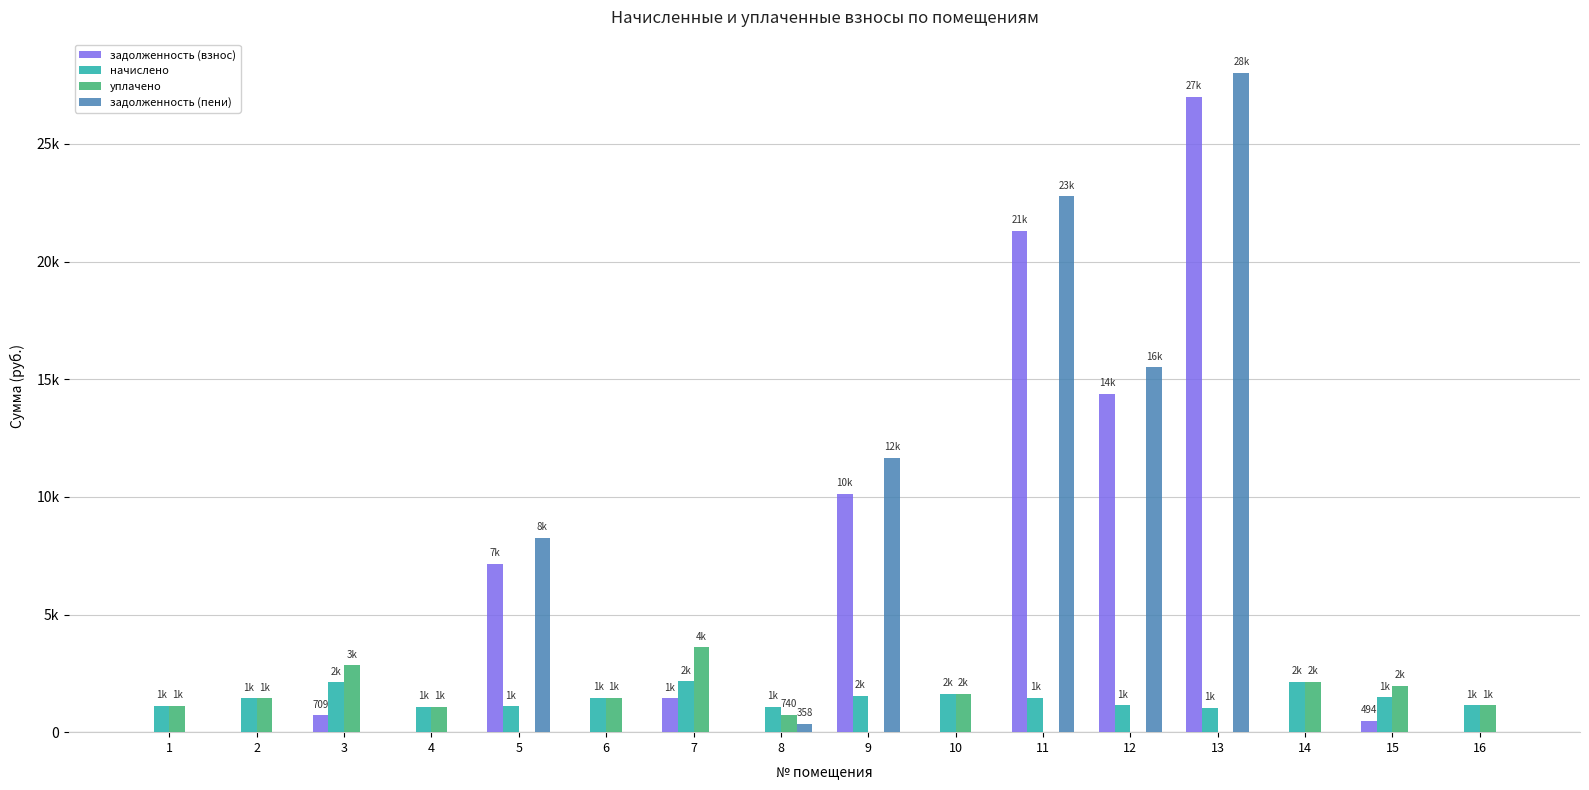

What value does the уплачено series have at 2?

1448.1